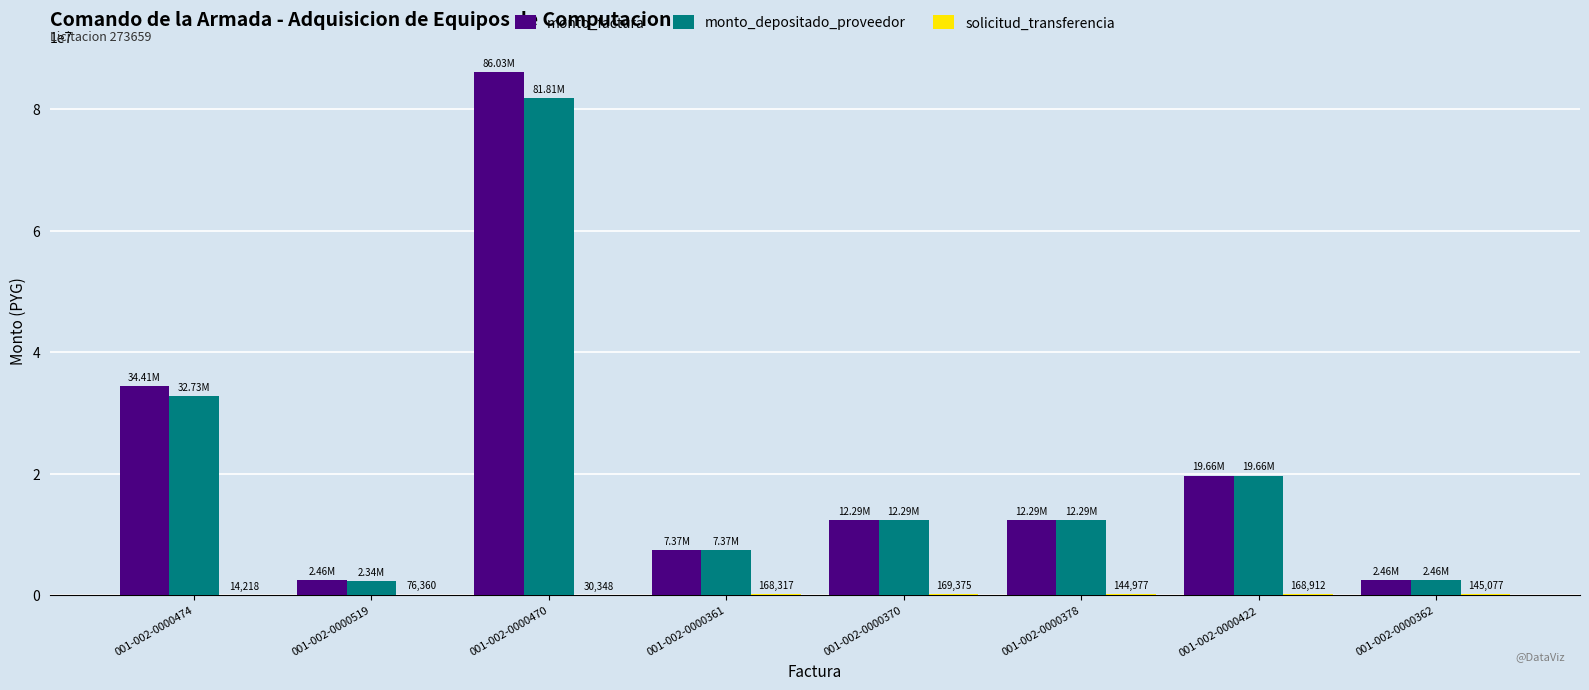

What is the maximum value shown in the chart?

86030000